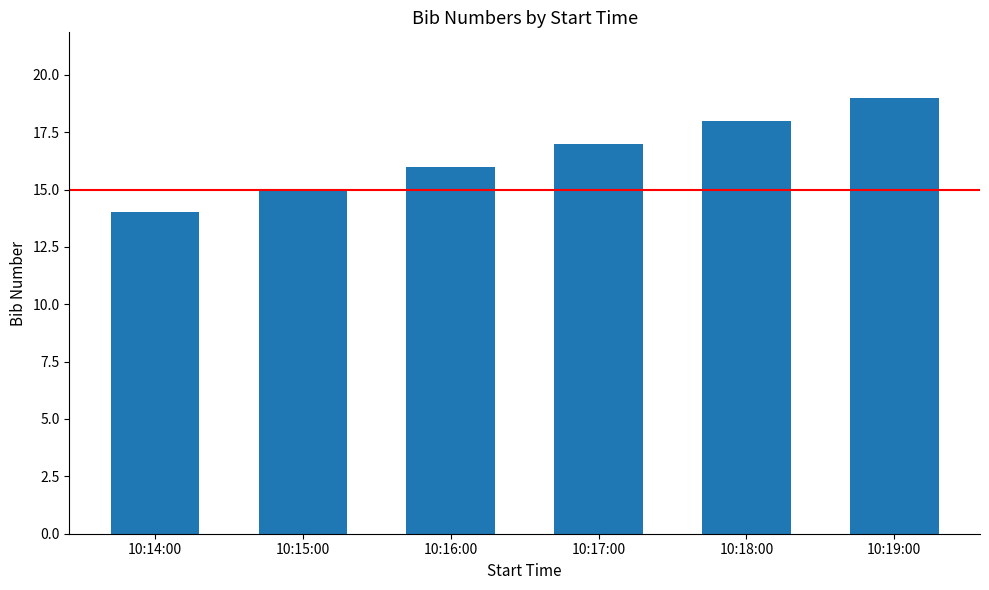

Is it true that the value at 10:19:00 is 19?

True